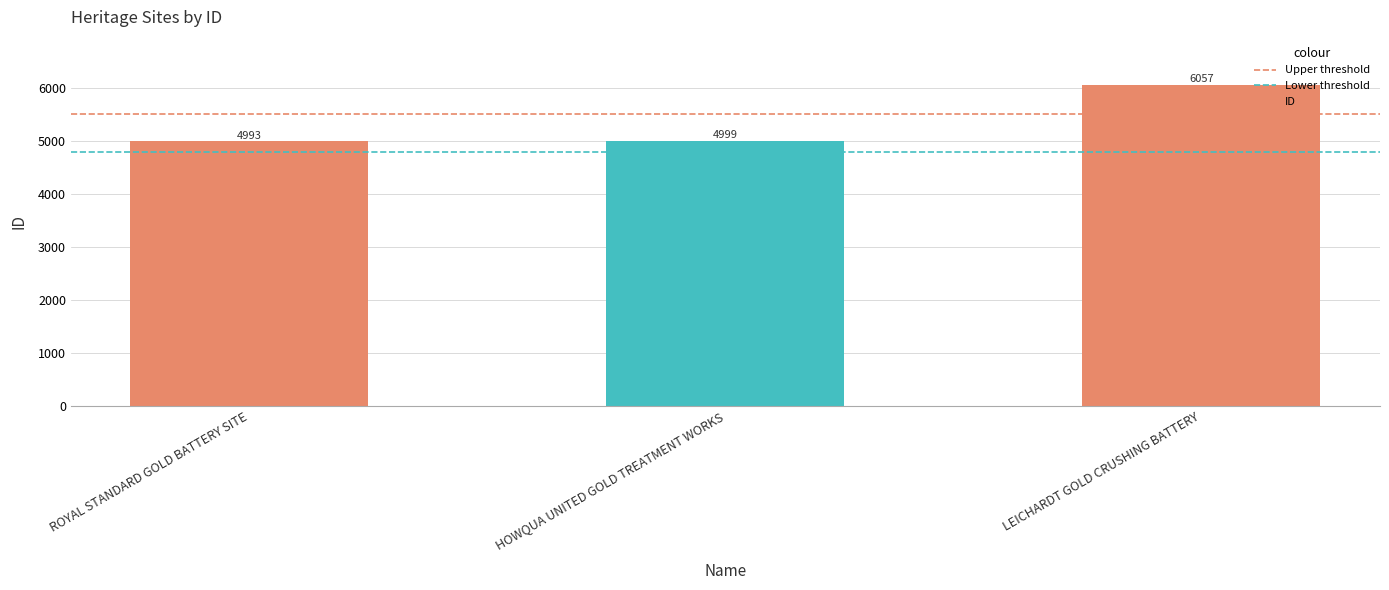

What is the label of the 2nd bar from the right?

HOWQUA UNITED GOLD TREATMENT WORKS